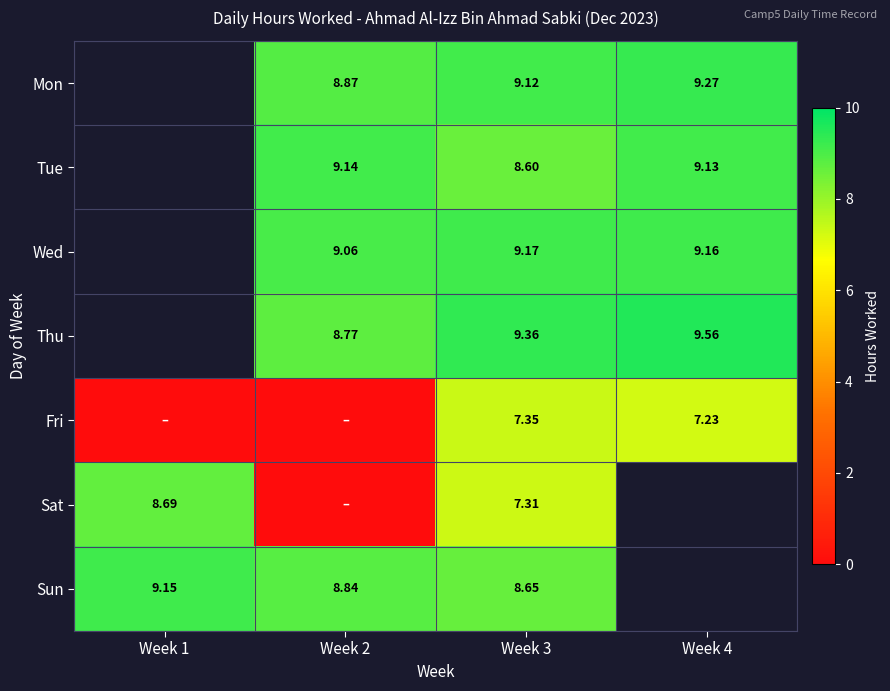

Is the value of Thu at Week 2 greater than the value of Tue at Week 2?

No